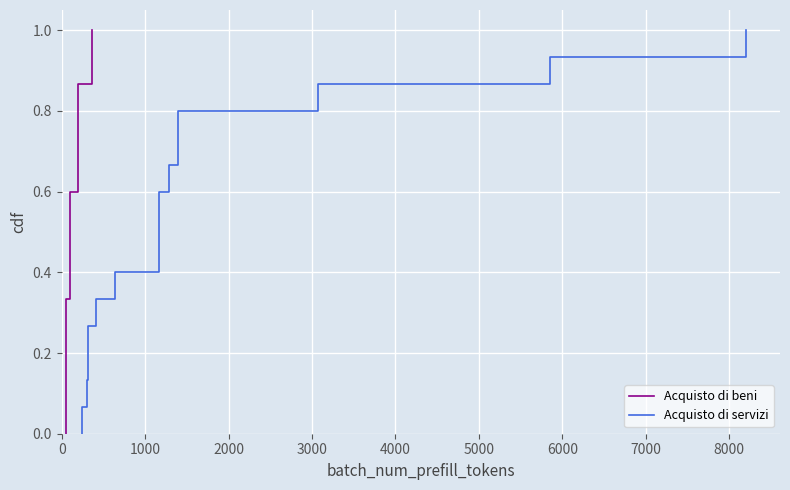

Is the value of Acquisto di beni at 15 greater than the value of Acquisto di servizi at 13?

Yes